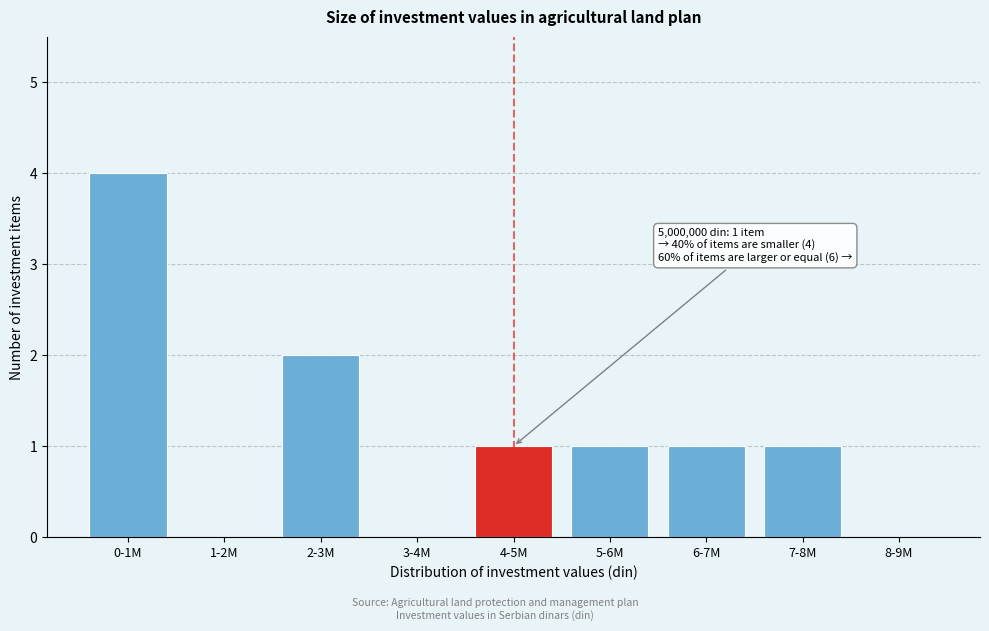

Reading left to right, what are all the values shown in this chart?

0-1M=4	1-2M=0	2-3M=2	3-4M=0	4-5M=1	5-6M=1	6-7M=1	7-8M=1	8-9M=0